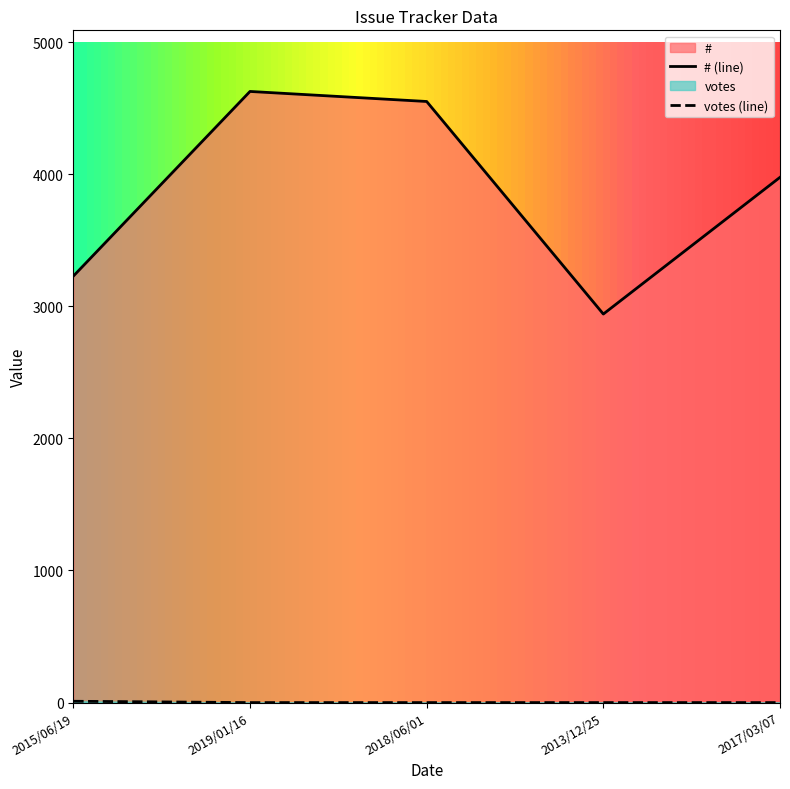

True or false: votes has a value of 0 at 2017/03/07.

True